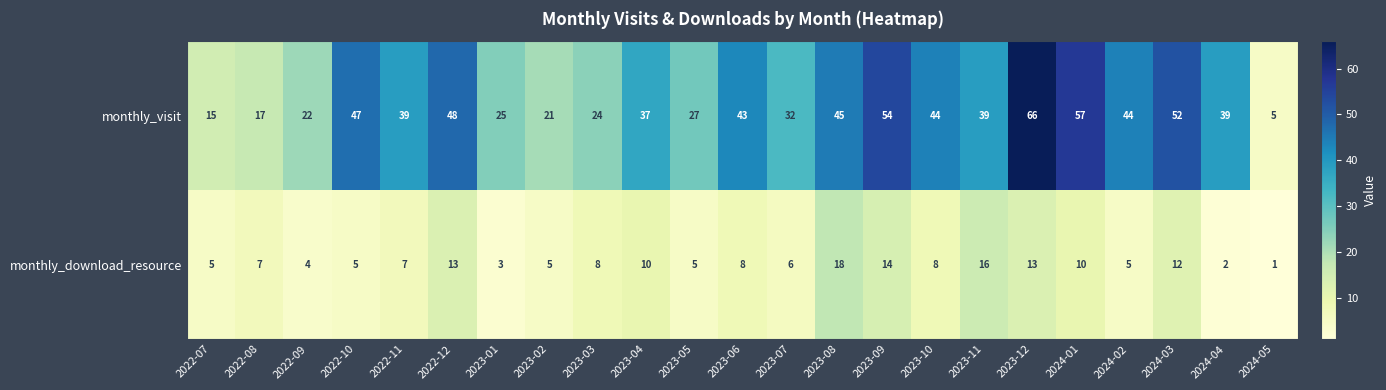

What is the total value across all series at 2023-10?

52